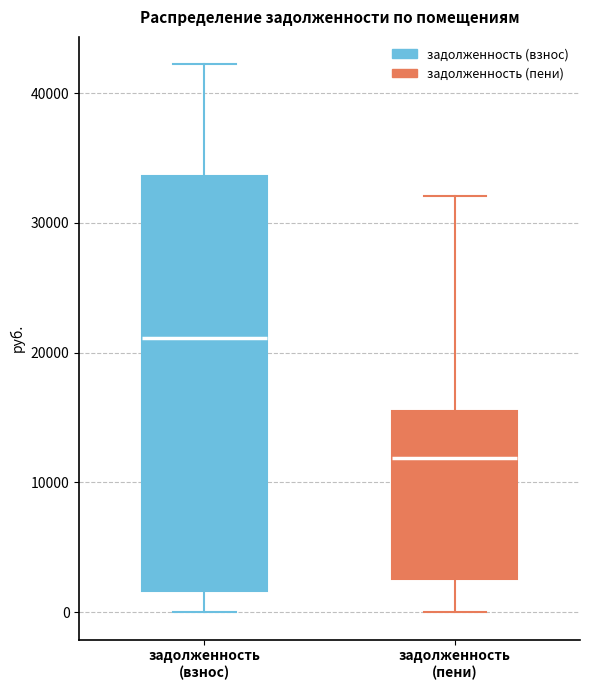

Reading left to right, read every box against the y-axis: the position of its median line, the range the box covers, and the ends of its whiskers. The values are not printed on the chart, so give them approximately, as read against the axis.

задолженность (взнос): median 21000, box 2000 to 34000, whiskers 0 to 42000
задолженность (пени): median 12000, box 3000 to 15000, whiskers 0 to 32000